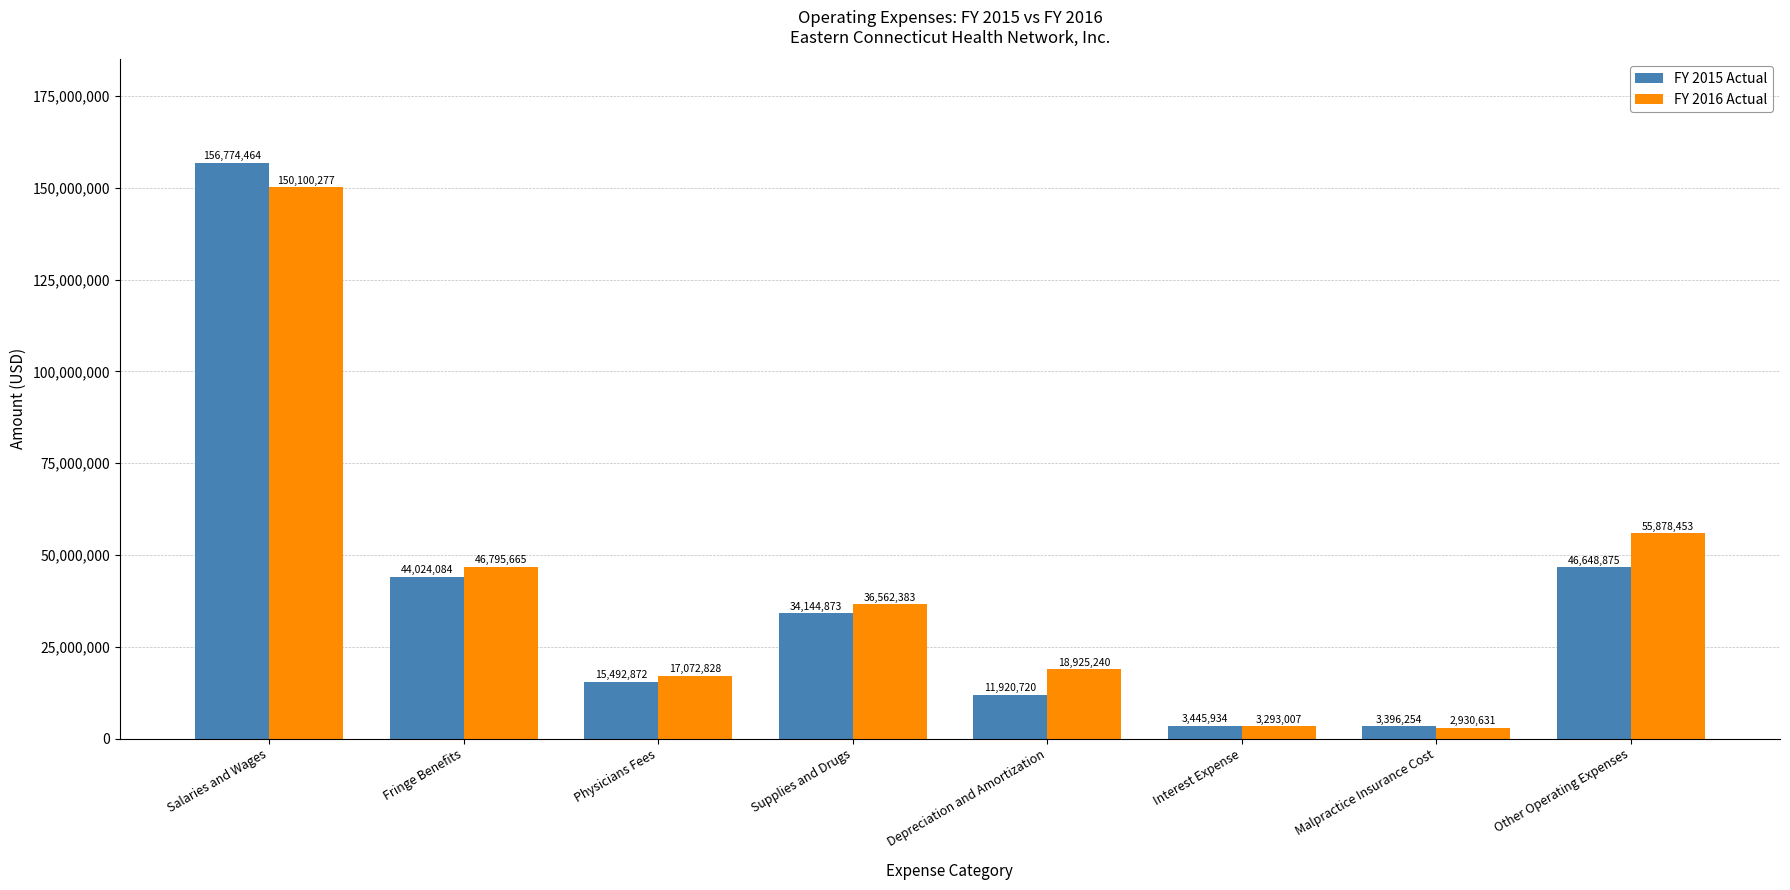

The value of FY 2016 Actual at Physicians Fees is 17072828. True or false?

True